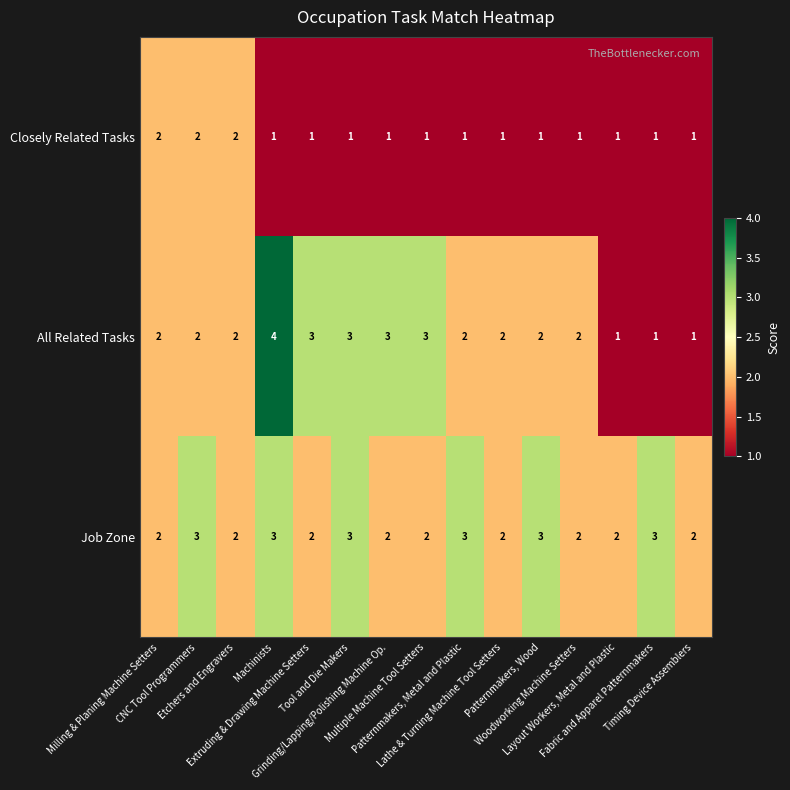

How many categories are shown in the chart?

15